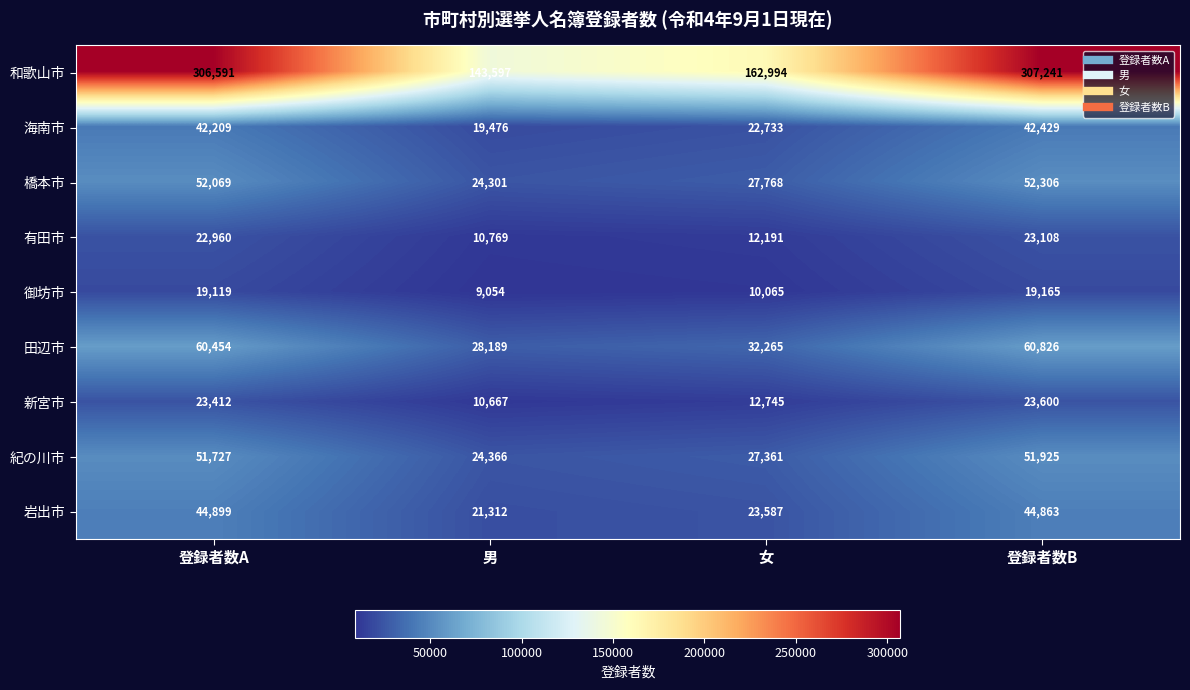

Rank the series at 登録者数B from lowest to highest value.

御坊市, 有田市, 新宮市, 海南市, 岩出市, 紀の川市, 橋本市, 田辺市, 和歌山市